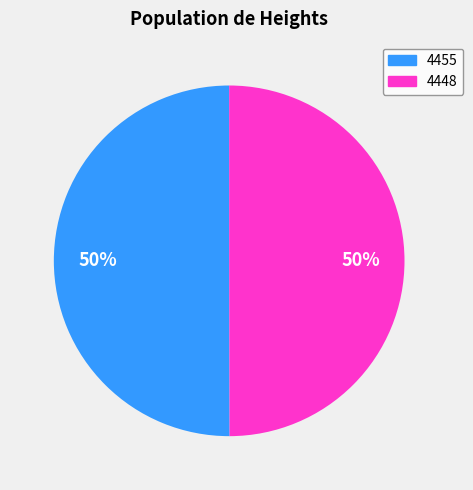

To the nearest percent, what percentage of the pie is 4448?

50%